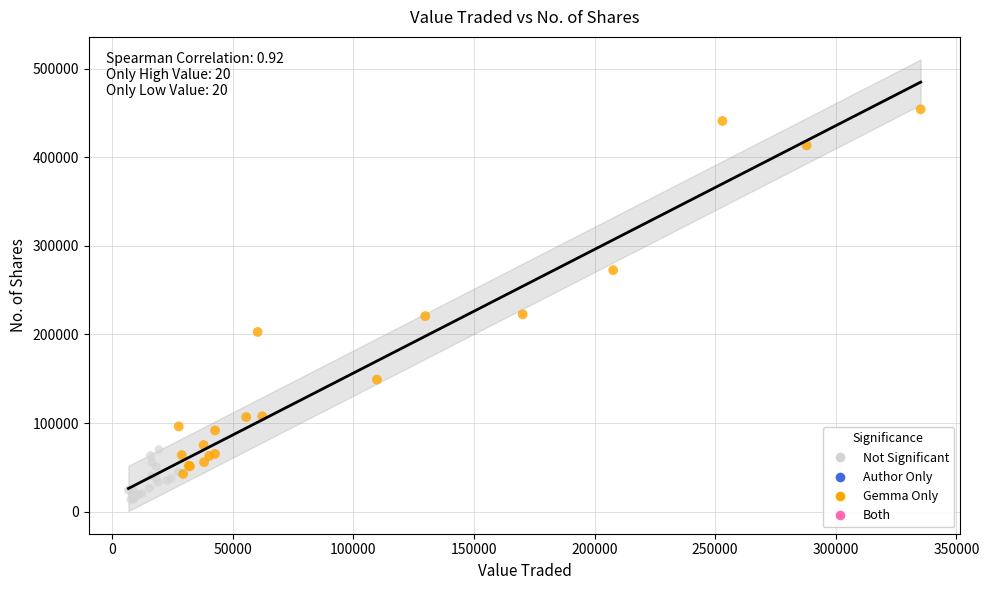

Which series has the largest Y range (max minus min)?

Gemma Only